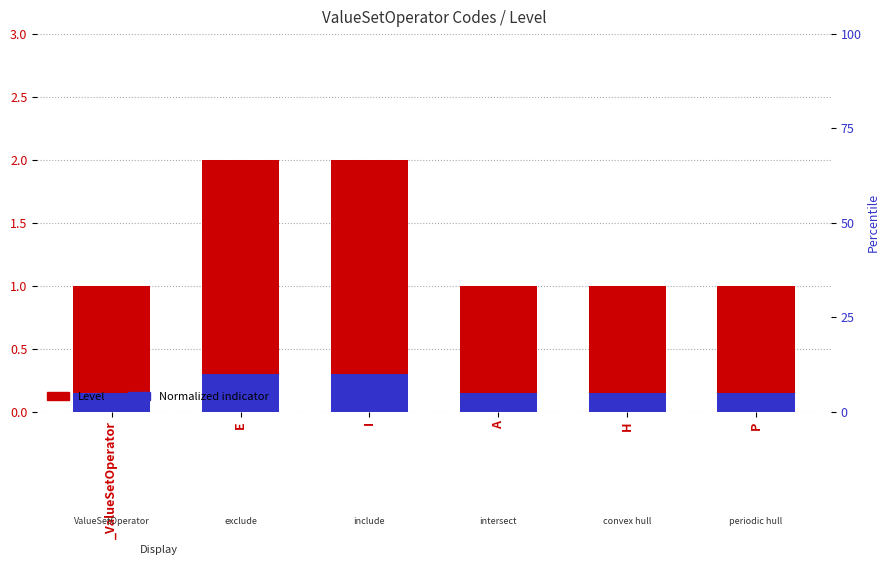

True or false: Level has a value of 1.0 at P.

True